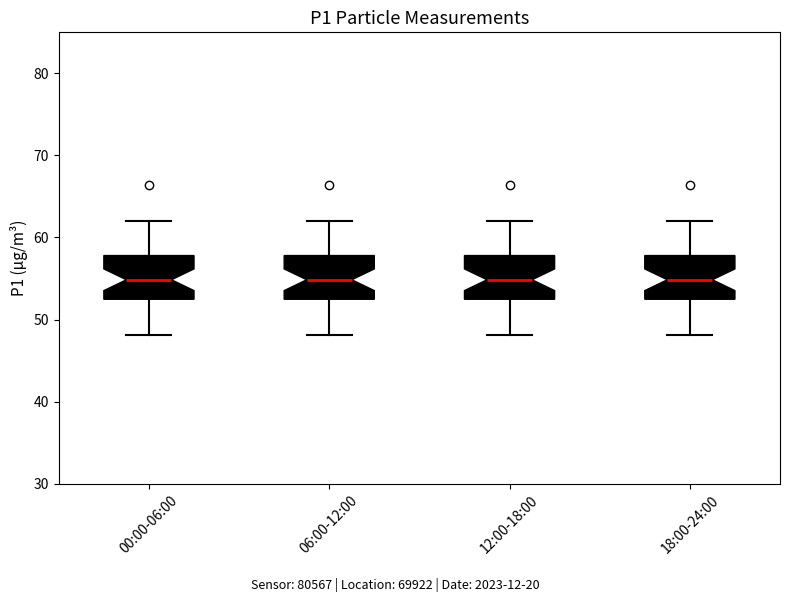

Where is the upper edge of the box for 12:00-18:00 on the y-axis? The values are not printed on the chart, so give them approximately, as read against the axis.

58